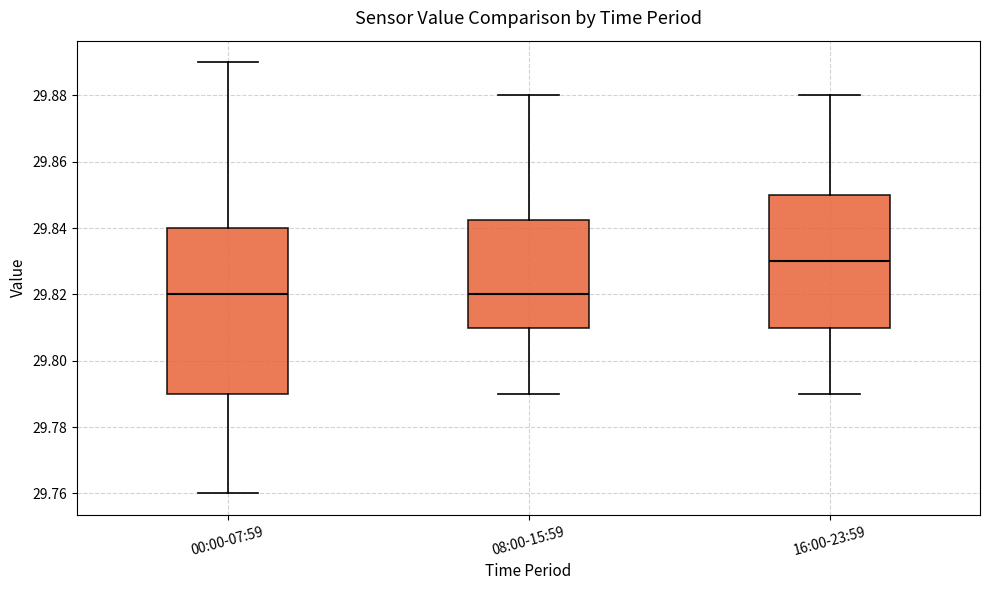

Where is the lower edge of the box for 16:00-23:59 on the y-axis? The values are not printed on the chart, so give them approximately, as read against the axis.

29.810